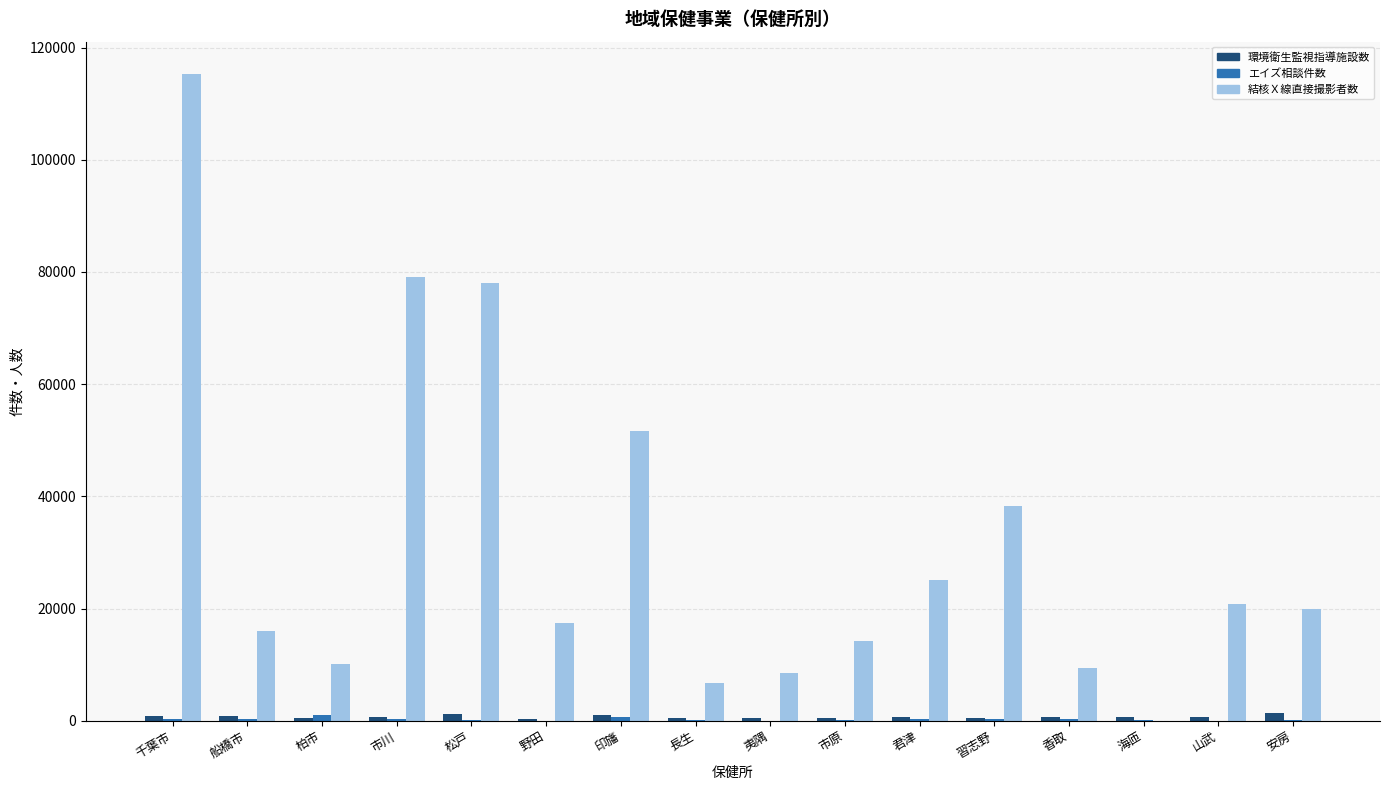

Are the bars grouped side by side (vs. stacked)?

Yes